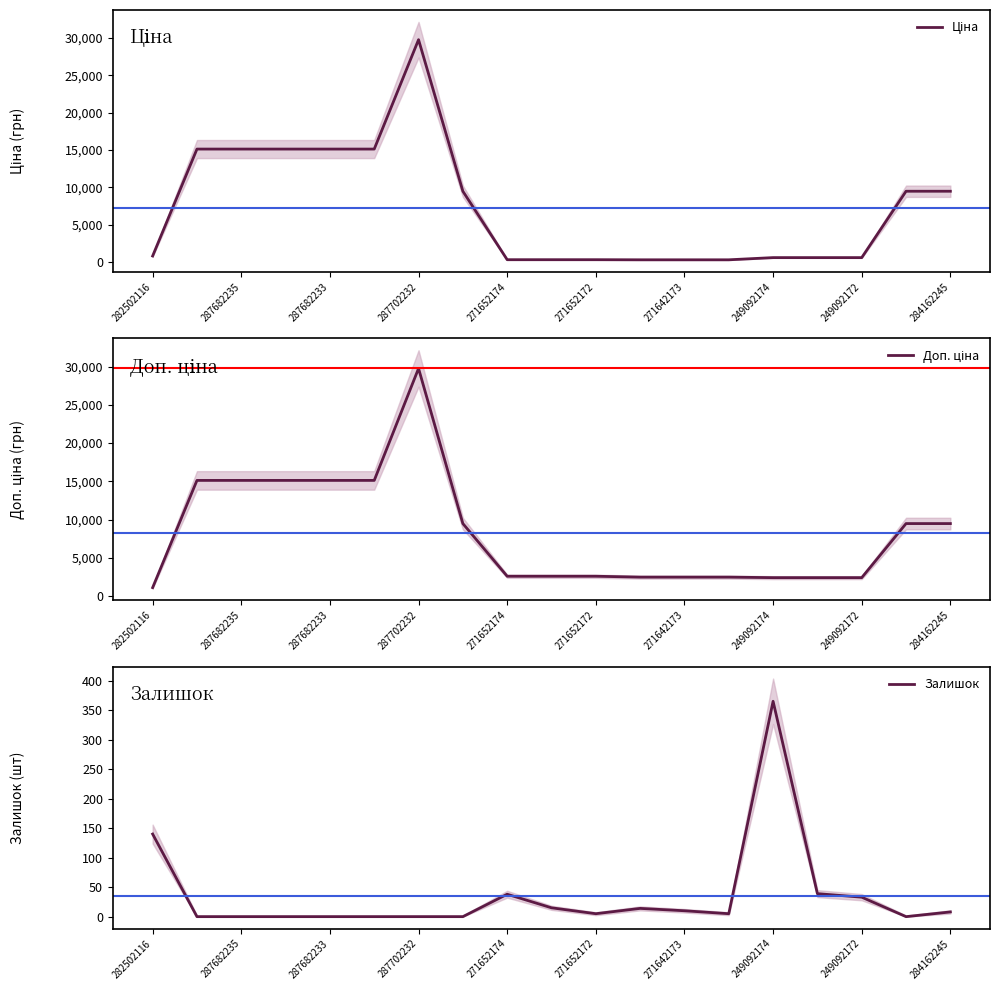

What is the difference between the Доп. ціна values at 15 and 11?

67.6